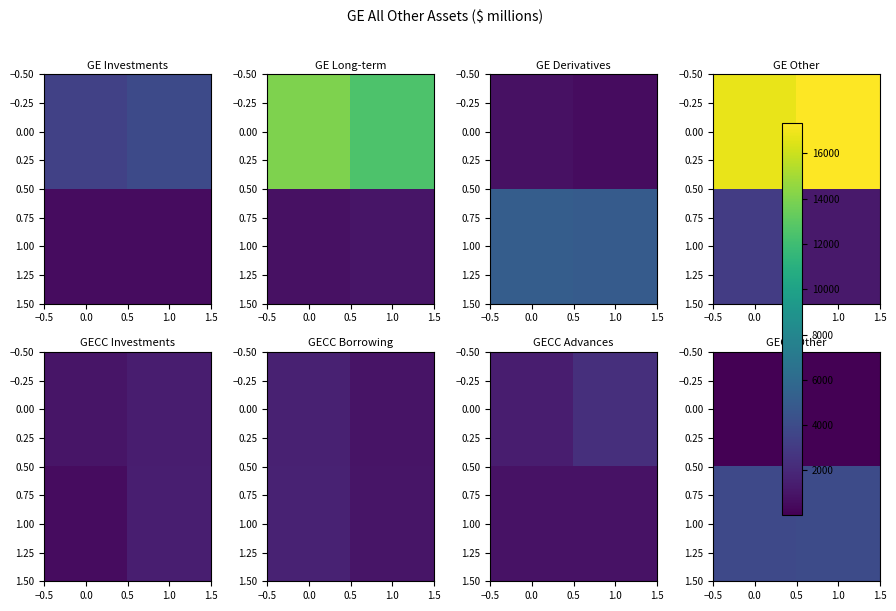

At how many categories does at least one series exceed 1359?

2